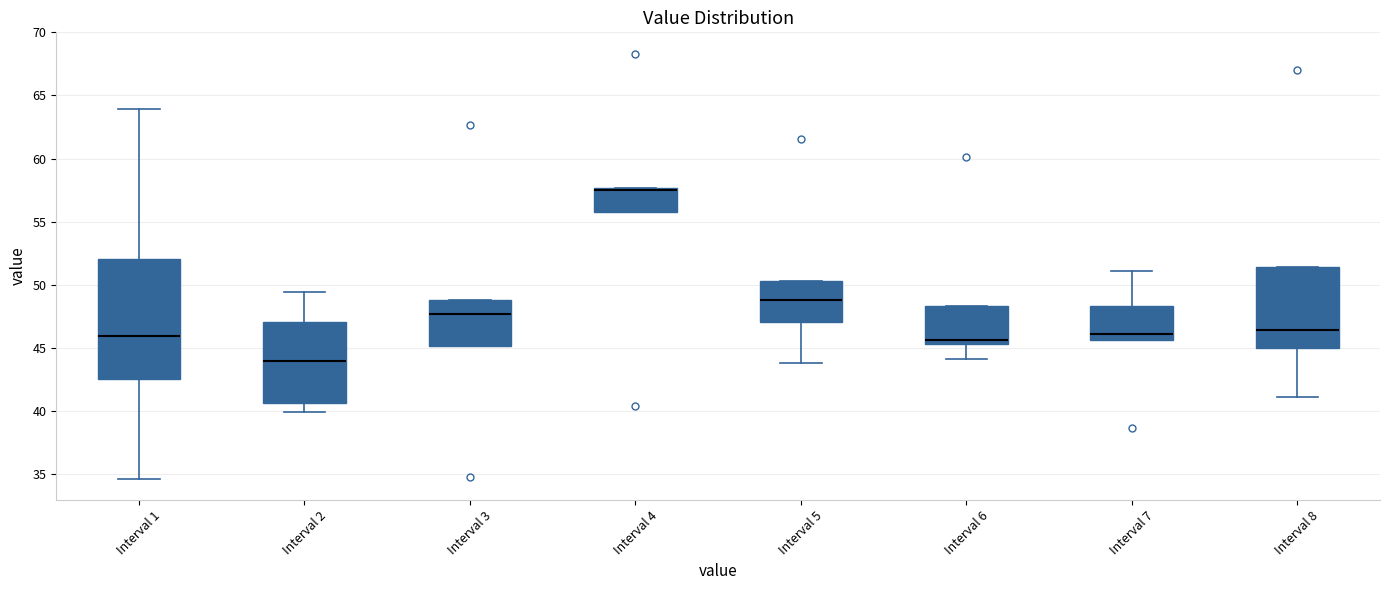

Where does the median line of the box for Interval 8 sit on the y-axis? The values are not printed on the chart, so give them approximately, as read against the axis.

46.5